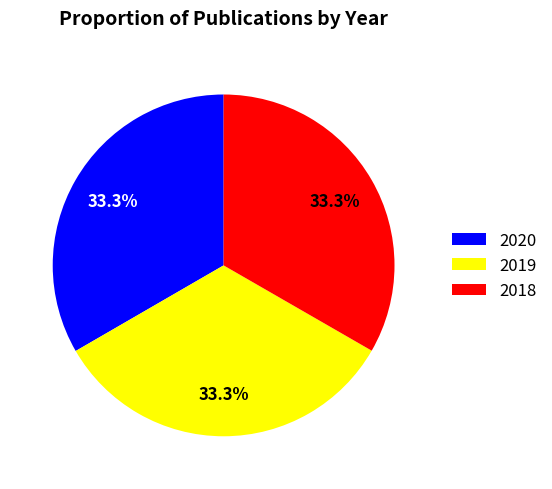

What percentage is the 2018 slice, to the nearest percent?

33%